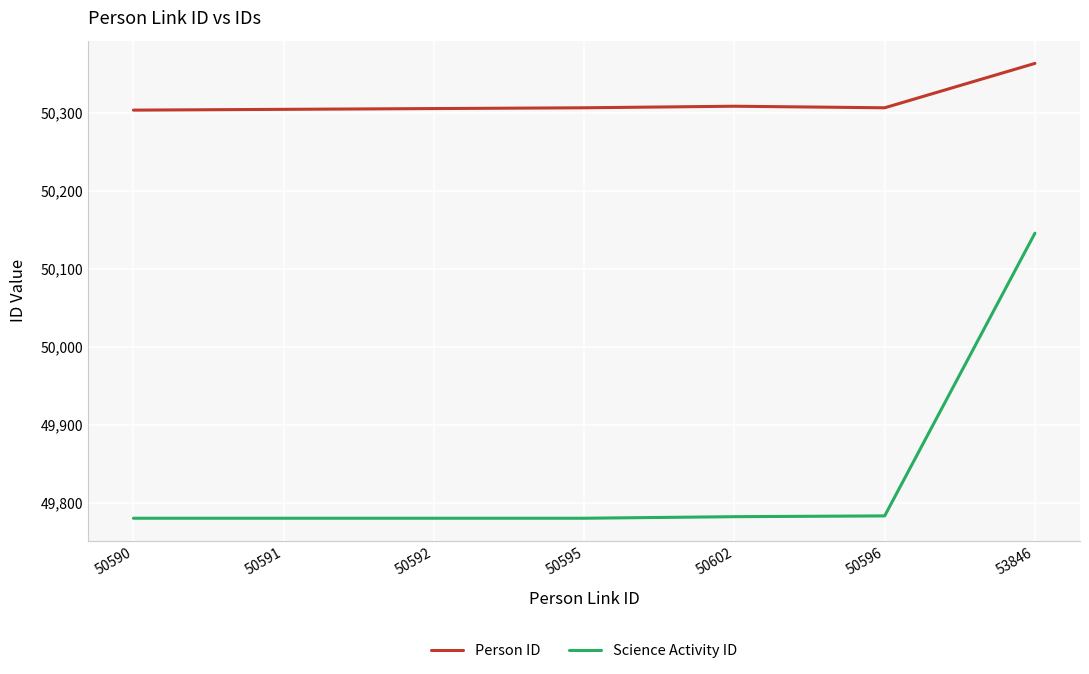

The Person ID series shows 68020 at 50596. True or false?

False